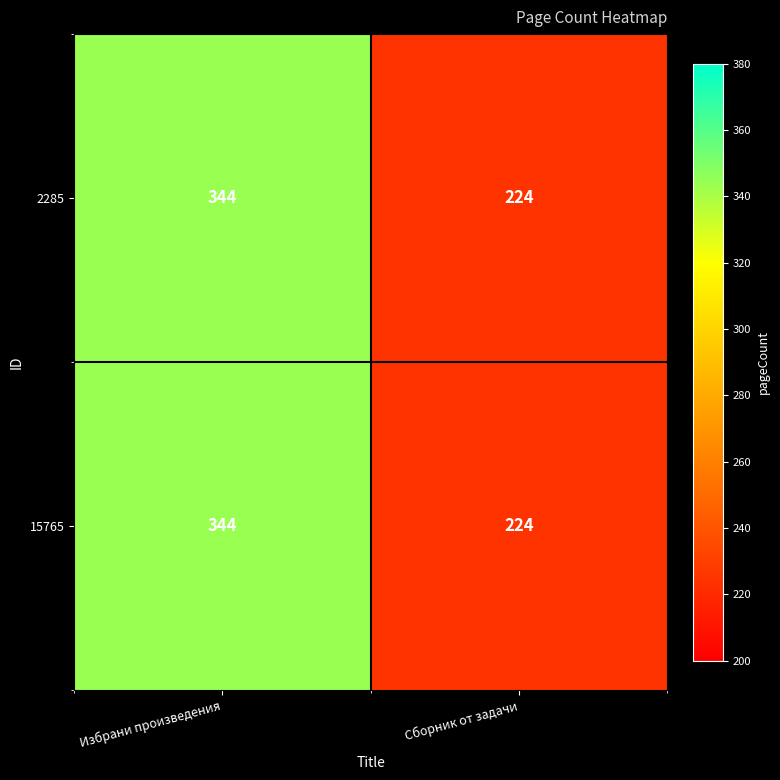

What is the difference between the 15765 values at Сборник от задачи and Избрани произведения?

120